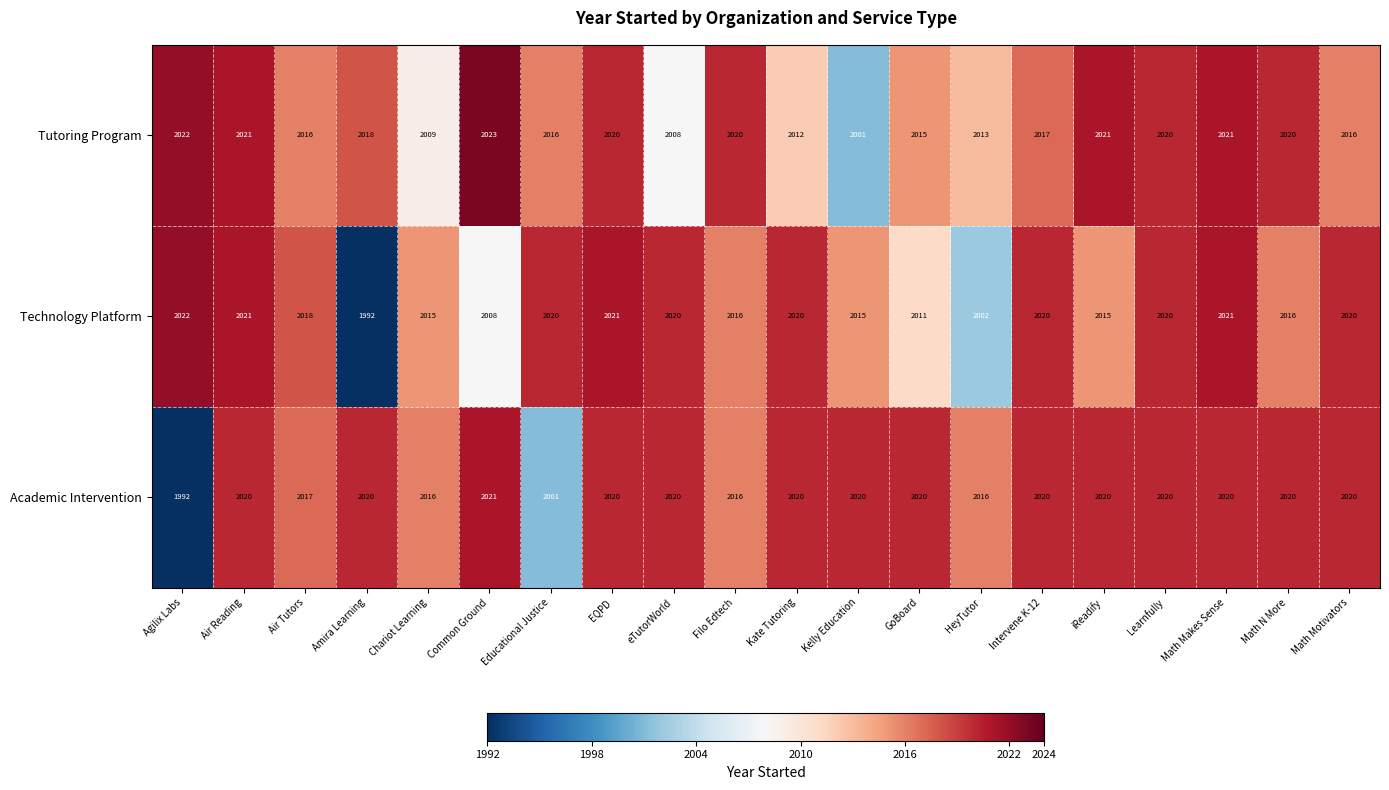

The value of Technology Platform at eTutorWorld is 2020. True or false?

True